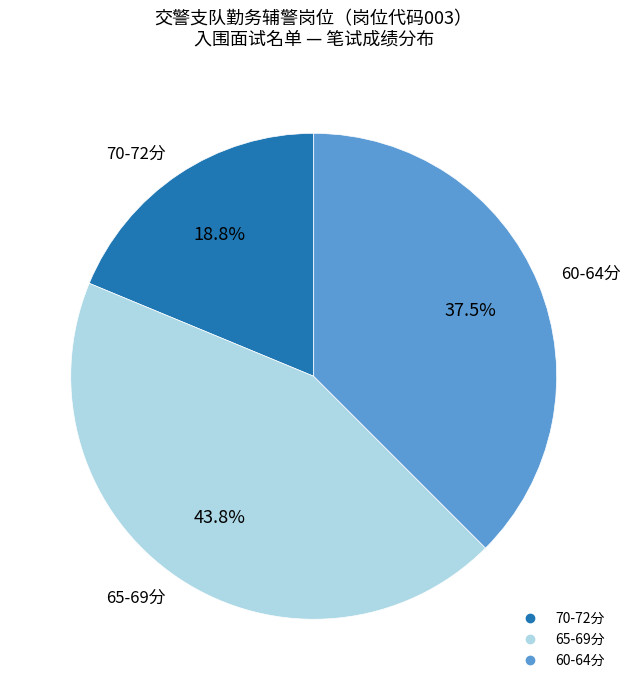

Does any single category account for the majority?

No